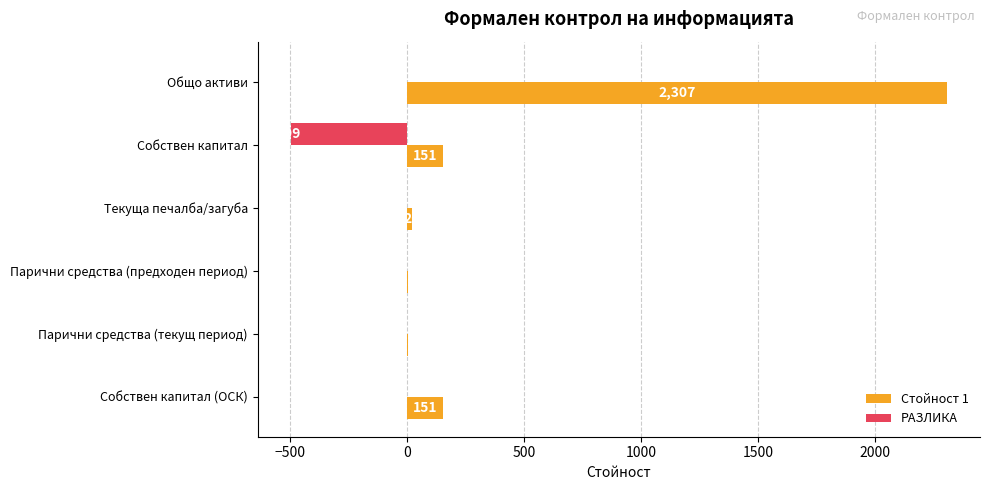

What is the maximum value shown in the chart?

2307